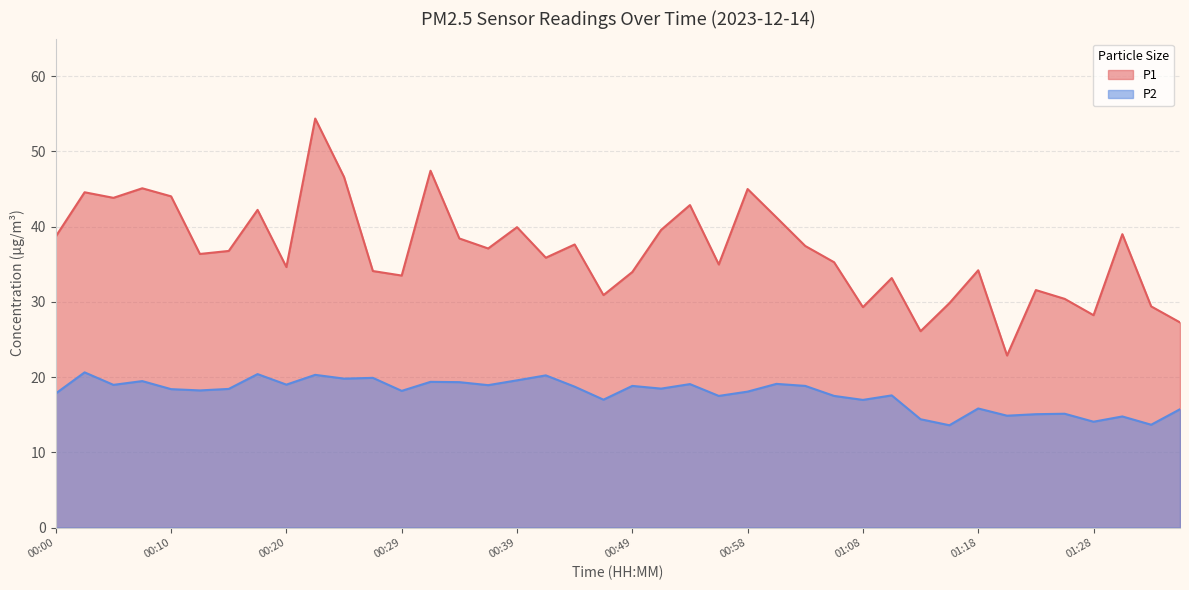

At 01:13, list the series in order from smallest to largest.

P2, P1